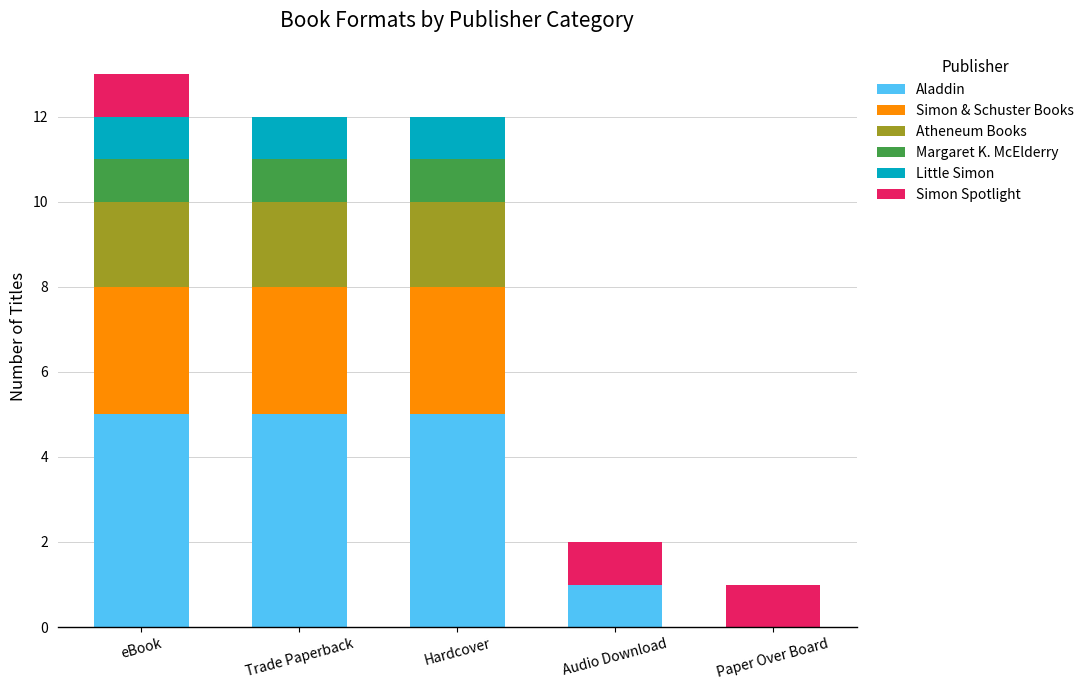

Reading left to right, what are the values for Aladdin?

eBook=5	Trade Paperback=5	Hardcover=5	Audio Download=1	Paper Over Board=0